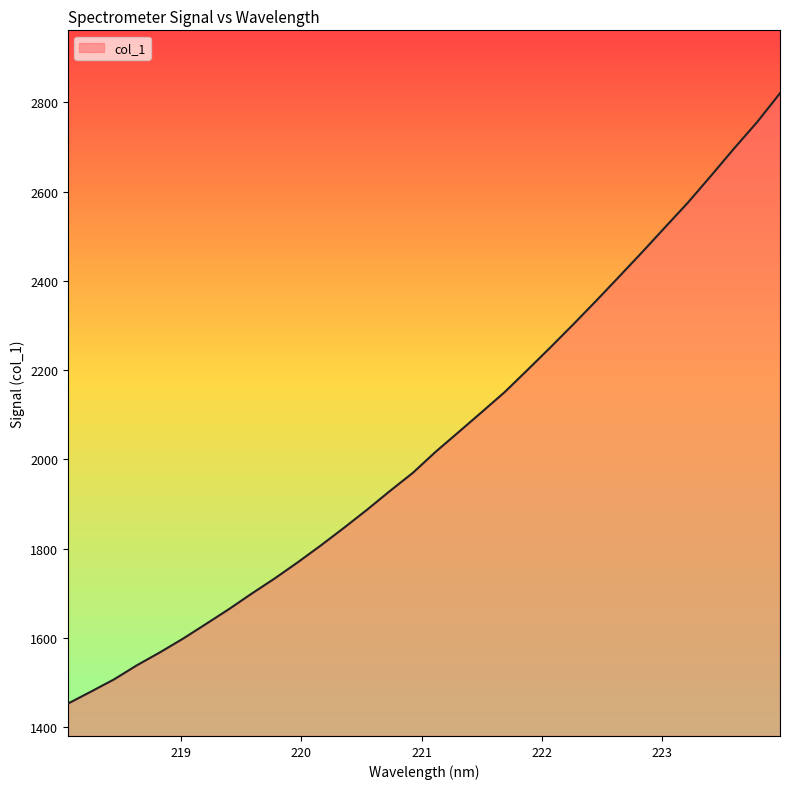

True or false: there are more than 0 points higher than both neighbors.

False